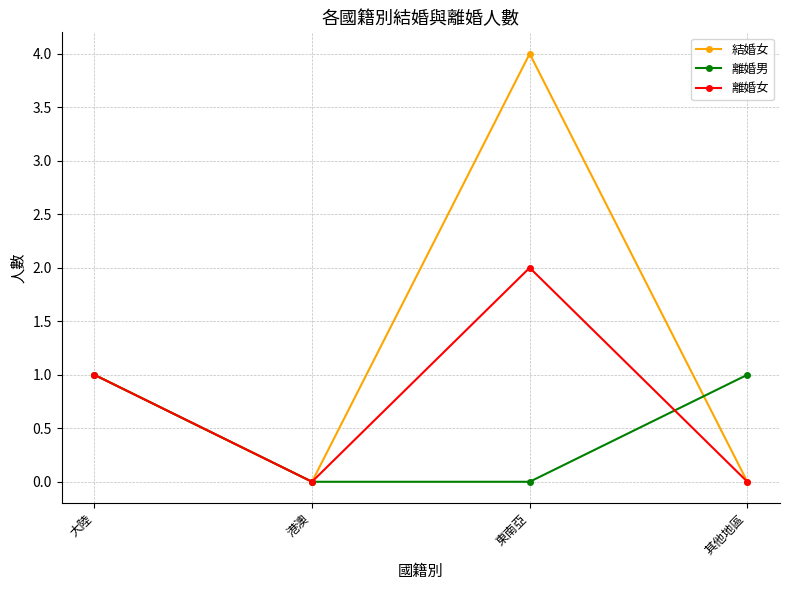

What is the label of the 3rd point from the right?

港澳